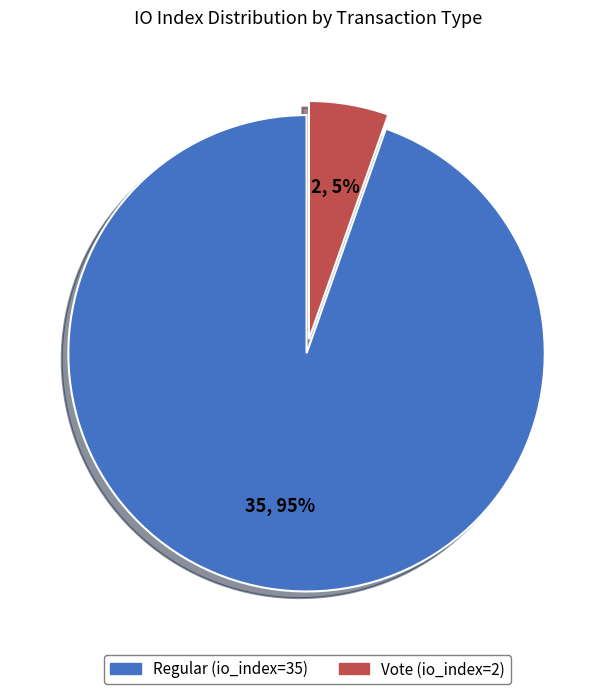

To the nearest percent, what percentage of the pie is Regular (io_index=35)?

95%